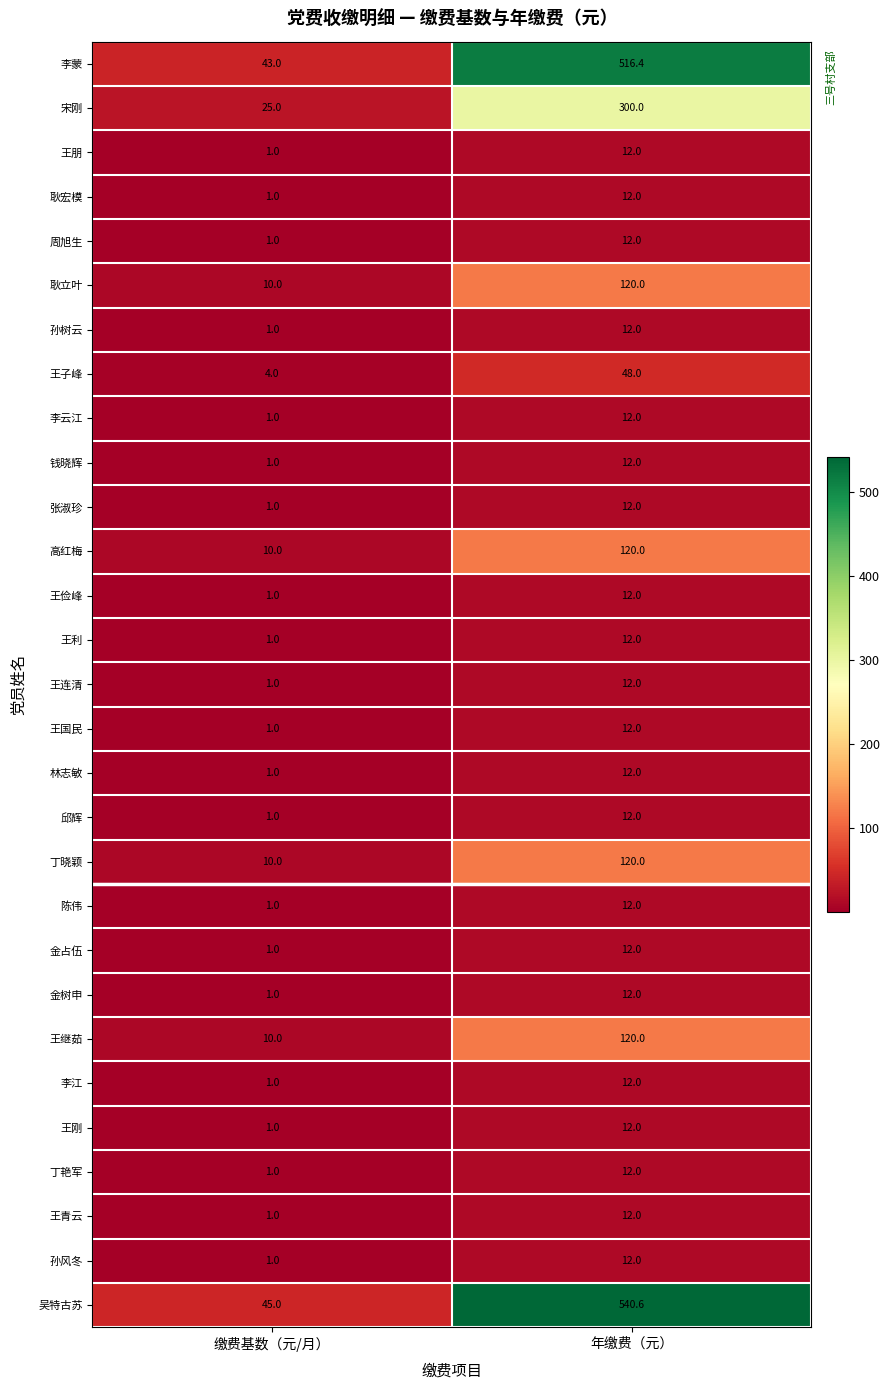

Read the 李云江 value at 缴费基数（元/月）.

1.0